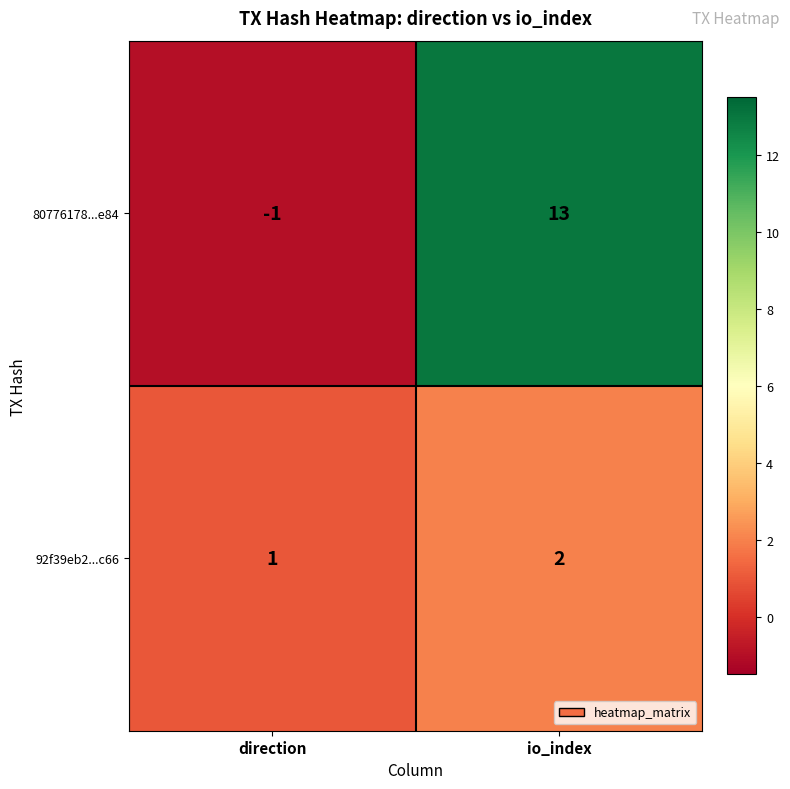

True or false: 92f39eb2...c66 has a value of 2 at io_index.

True